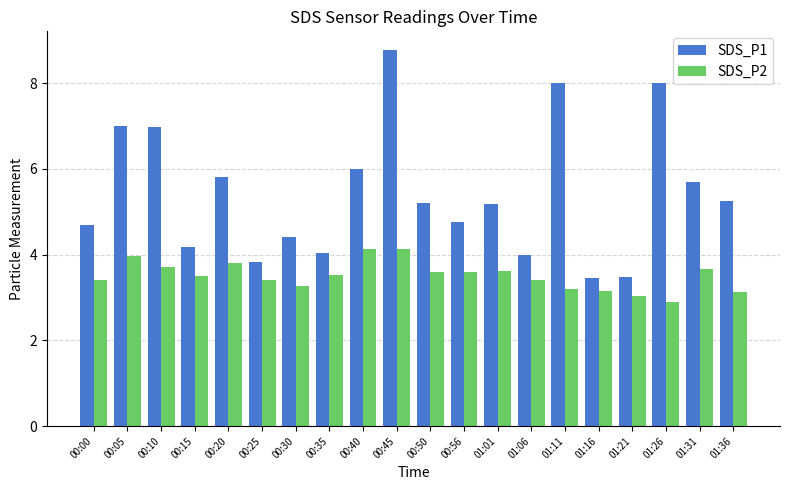

How many categories are shown in the chart?

20